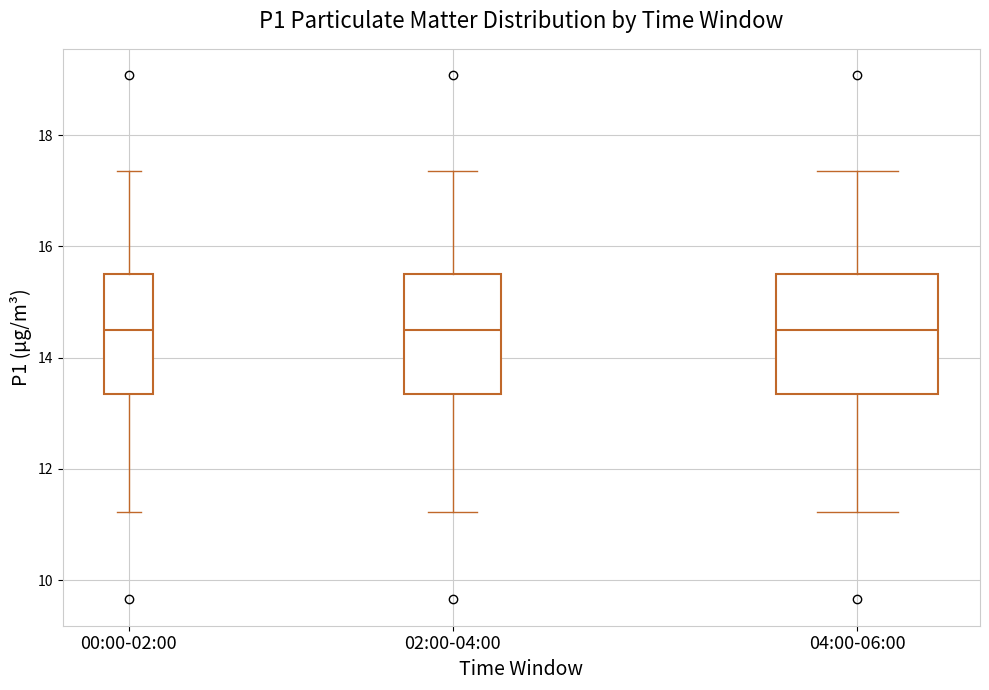

Reading left to right, transcribe this box plot: for each box, give where its median line is, the range the box spans, and where its two whiskers end, as read against the y-axis. The values are not printed on the chart, so give them approximately, as read against the axis.

00:00-02:00: median 14.4, box 13.4 to 15.4, whiskers 11.2 to 17.4
02:00-04:00: median 14.4, box 13.4 to 15.4, whiskers 11.2 to 17.4
04:00-06:00: median 14.4, box 13.4 to 15.4, whiskers 11.2 to 17.4